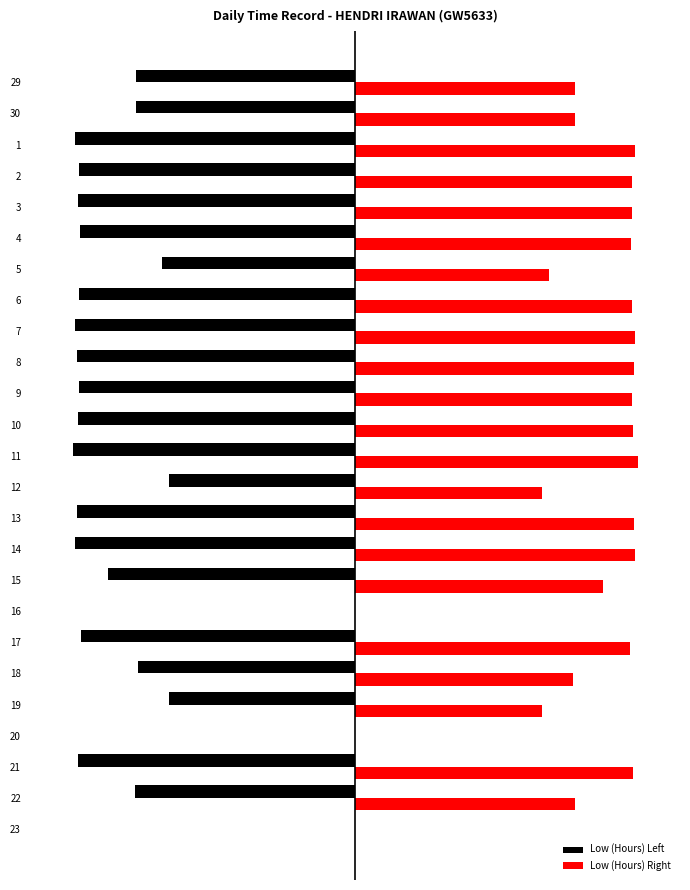

Reading left to right, what are all the values shown in this chart?

Low (Hours) Left: -11.5	-11.5	-14.7	-14.5	-14.5	-14.4	-10.1	-14.4	-14.7	-14.6	-14.4	-14.5	-14.8	-9.8	-14.6	-14.7	-12.9	0.0	-14.4	-11.4	-9.8	0.0	-14.5	-11.5	0.0
Low (Hours) Right: 11.5	11.5	14.7	14.5	14.5	14.4	10.1	14.4	14.7	14.6	14.4	14.5	14.8	9.8	14.6	14.7	12.9	0.0	14.4	11.4	9.8	0.0	14.5	11.5	0.0